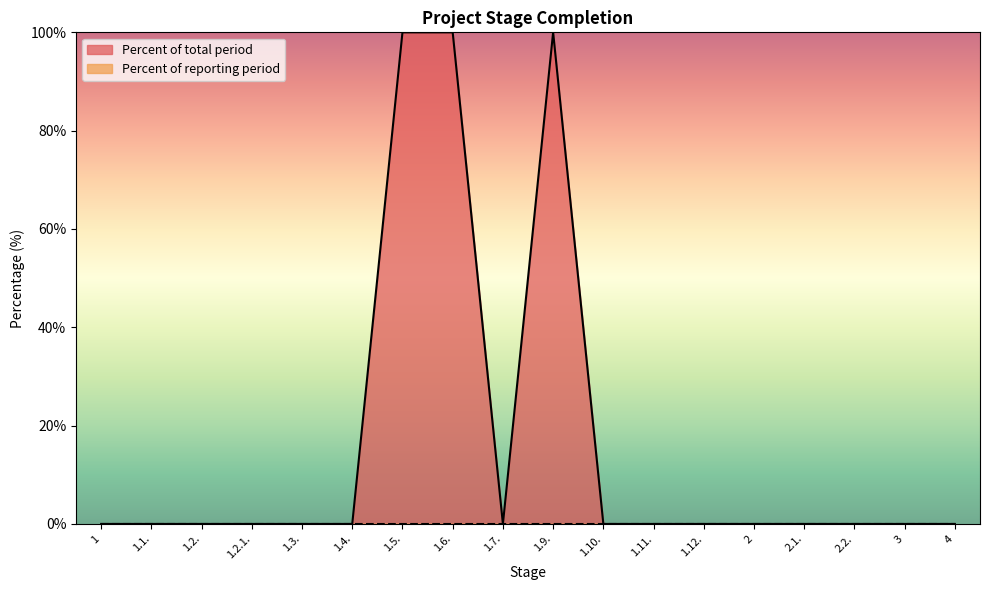

Count the number of data series in this chart.

2